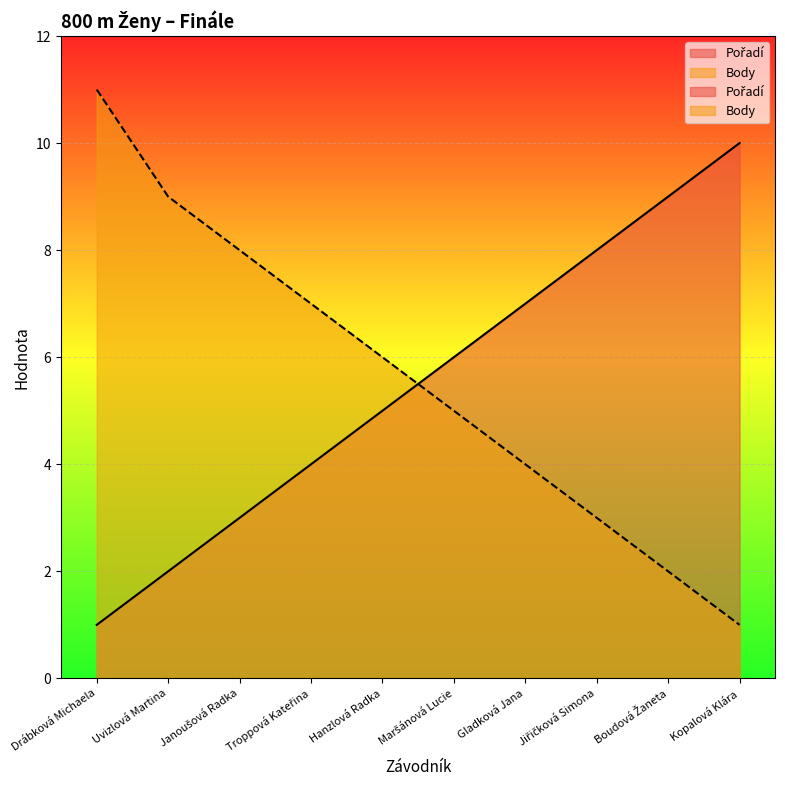

Which series has the largest range (max minus min)?

Body